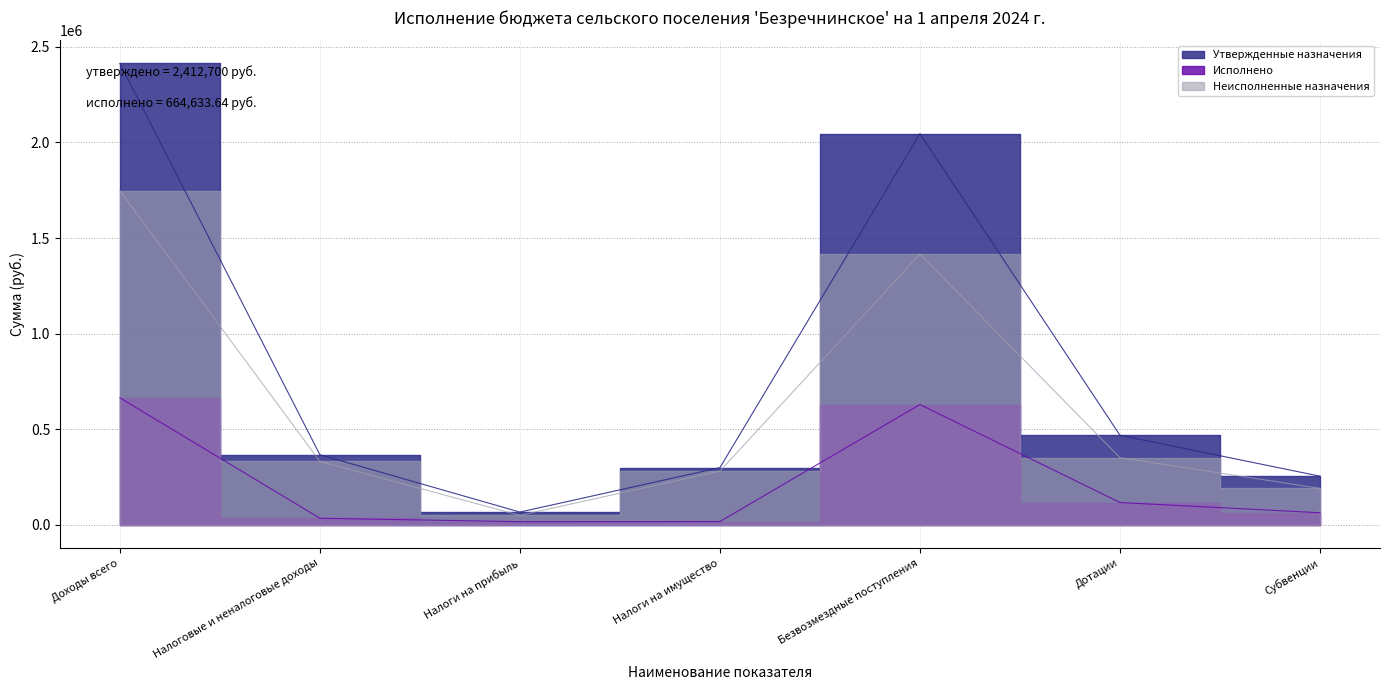

Which has a higher value, Дотации or Налоги на прибыль?

Дотации